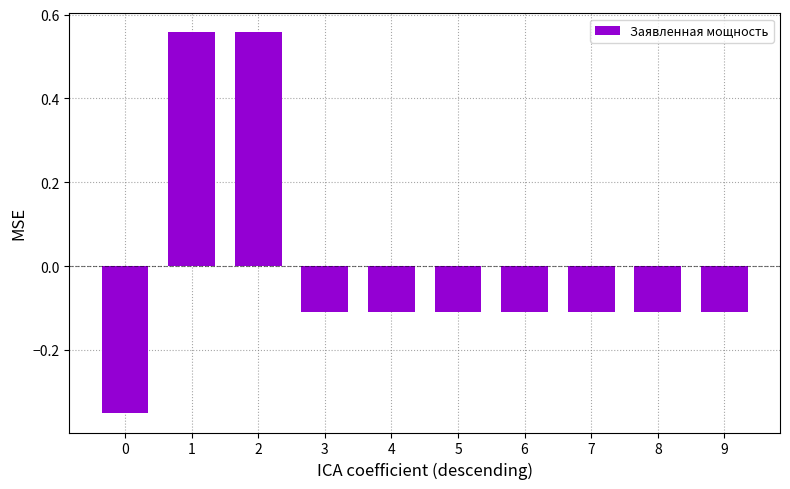

What is the value of the 5th bar from the left?

-0.1